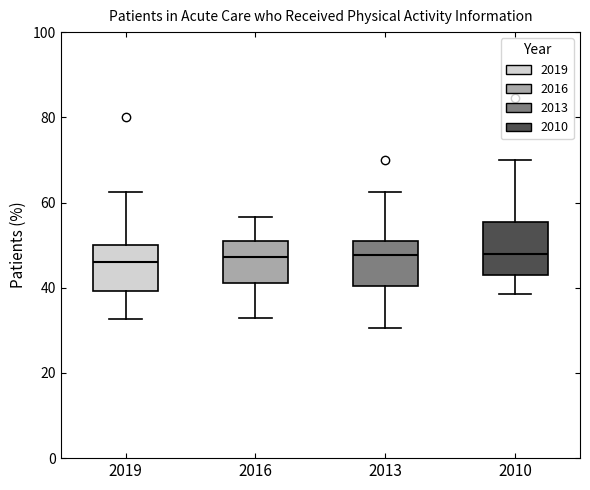

Where does the lower whisker of the box at x = 2010 end on the y-axis? The values are not printed on the chart, so give them approximately, as read against the axis.

38